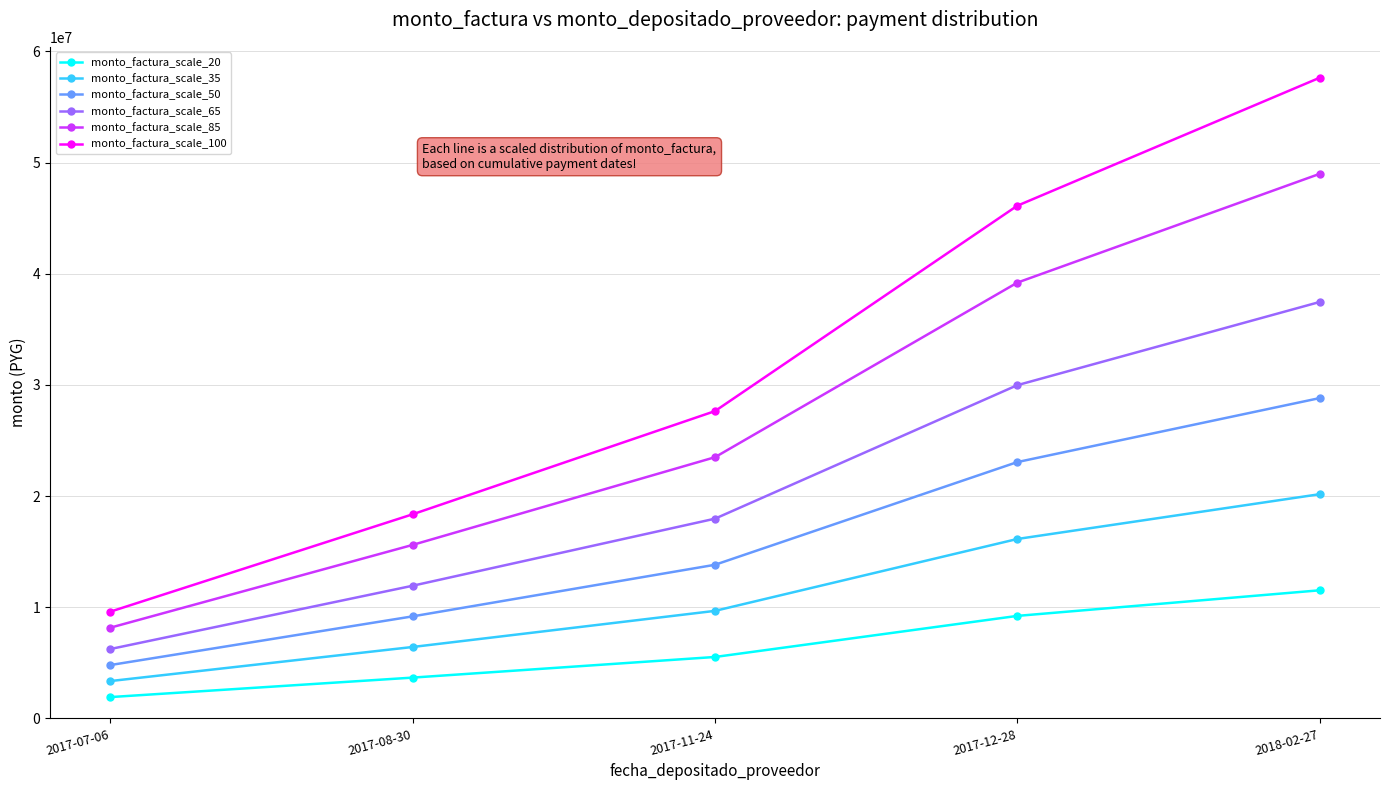

True or false: monto_factura_scale_35 and monto_factura_scale_85 intersect in this chart.

False